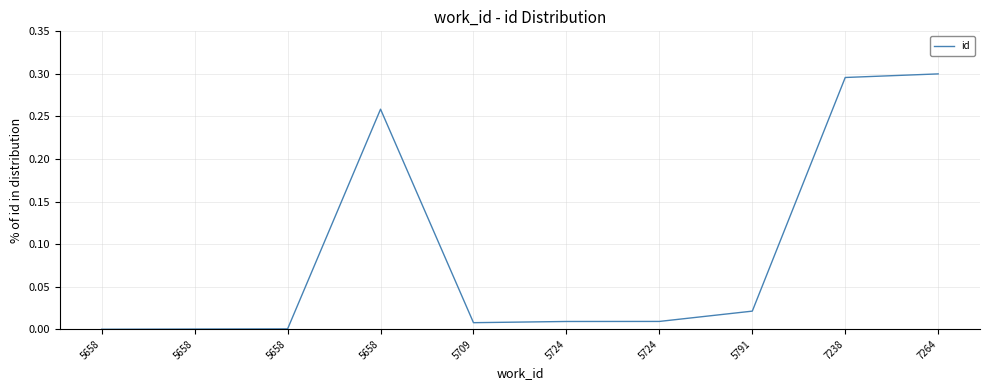

Is this an area chart (filled region under the line)?

No